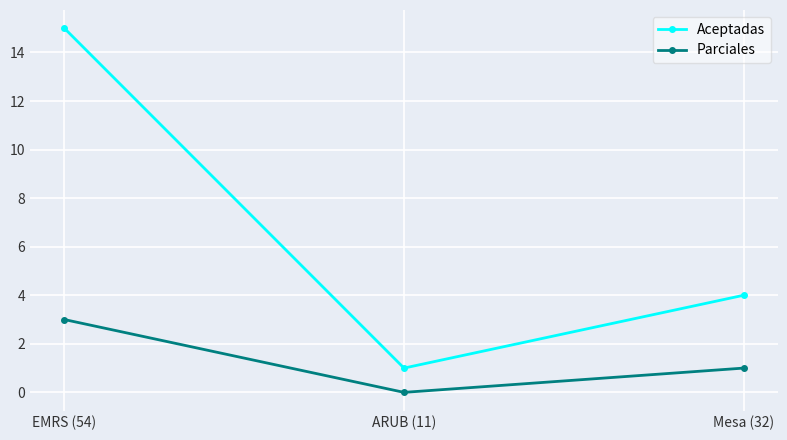

What is the average value of the Aceptadas series?

7